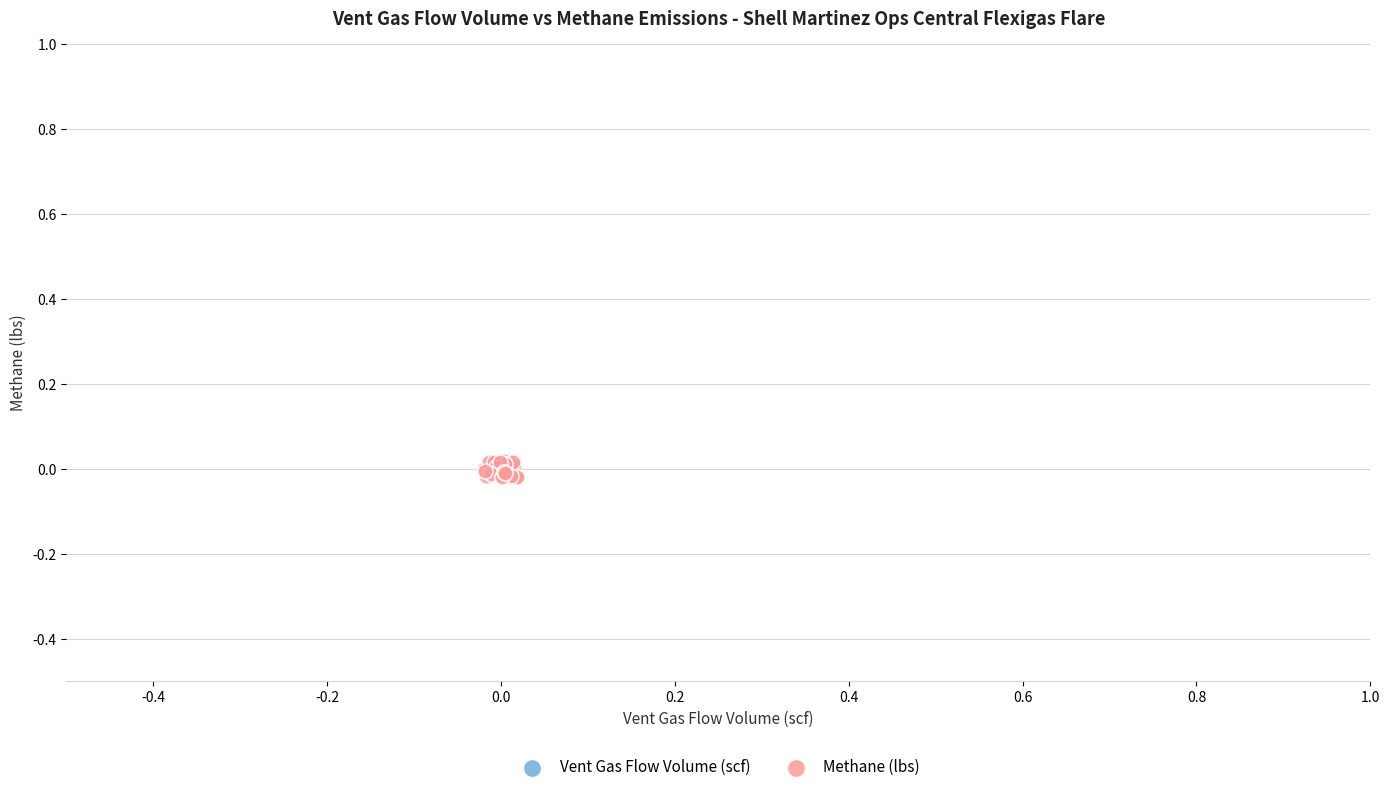

Which series reaches the maximum Y coordinate?

Methane (lbs)